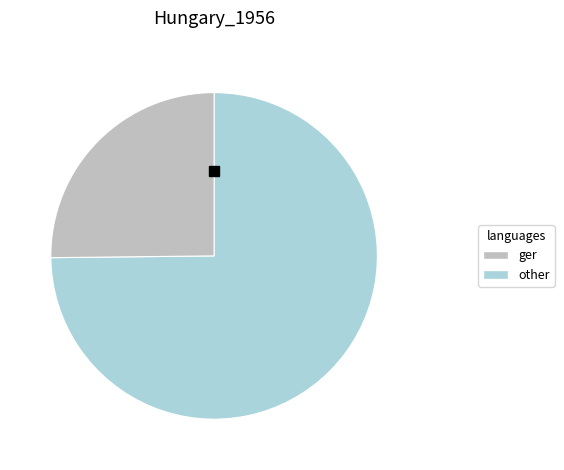

Which category accounts for the majority?

ger